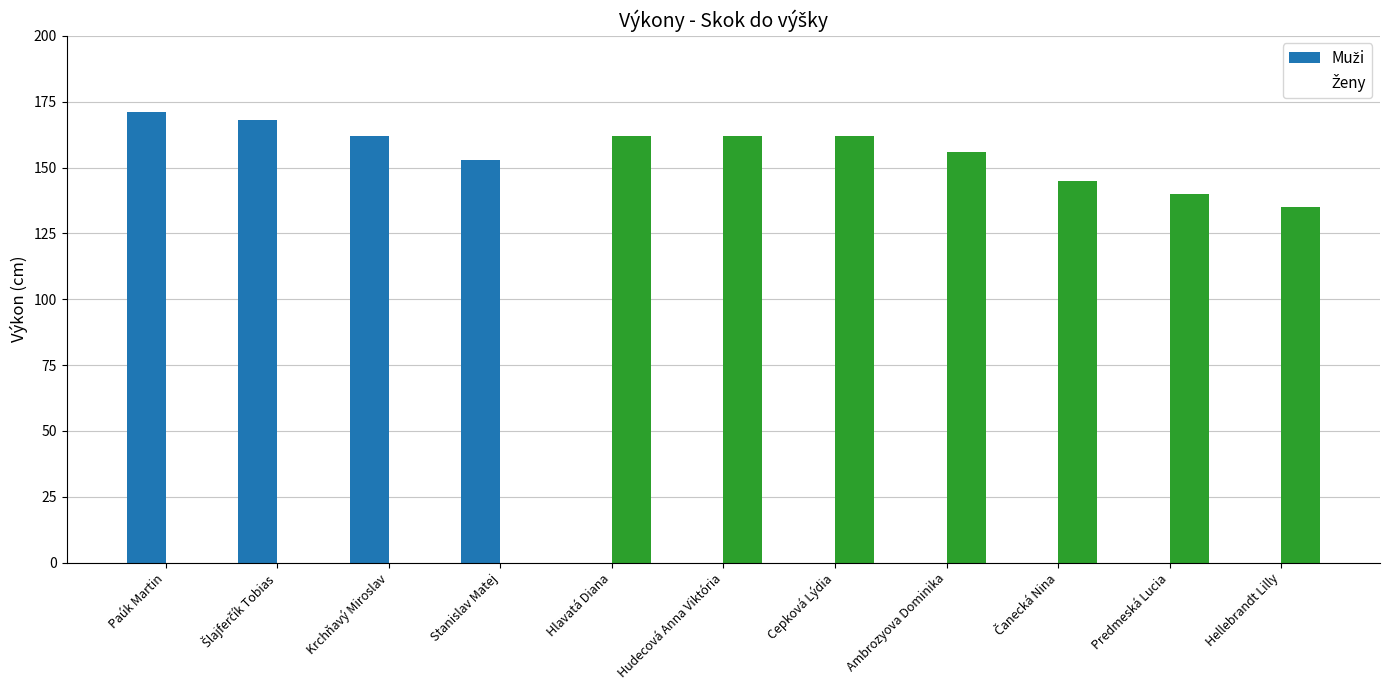

How many data points in Ženy are less than 140?

5